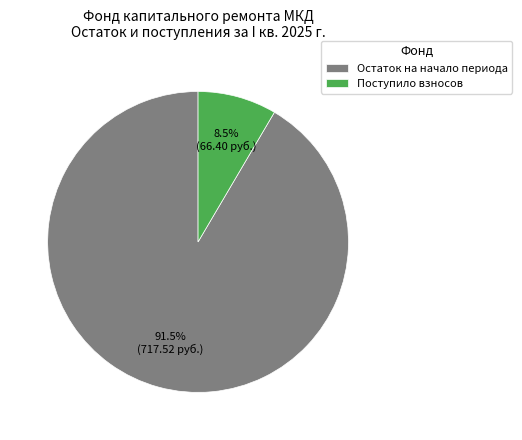

Count the number of slices in the pie.

2